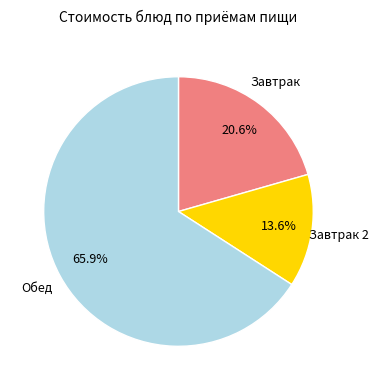

Is there a majority slice in this chart?

Yes